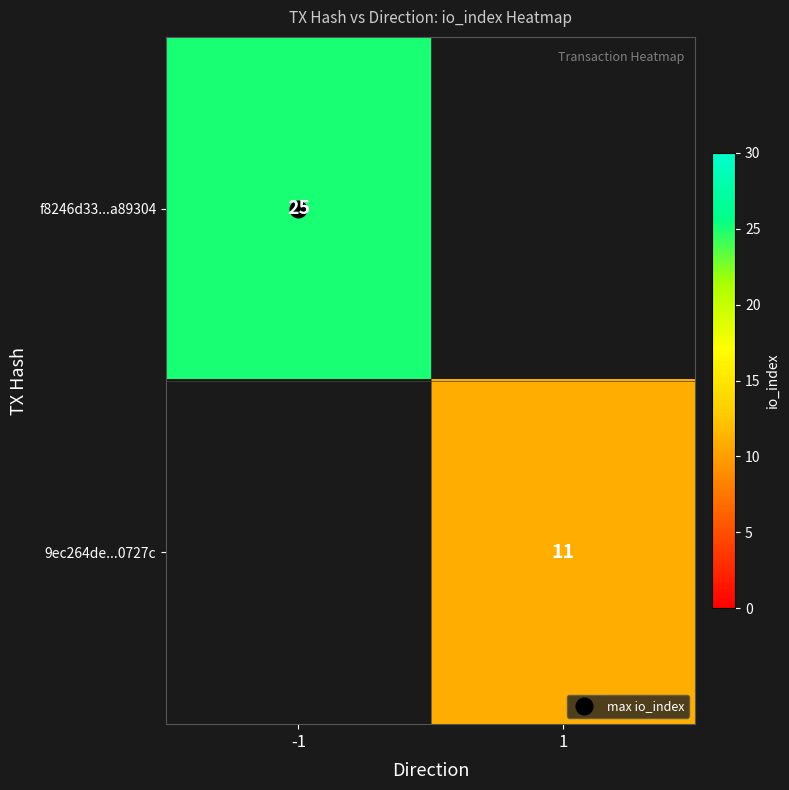

What is the approximate value of 9ec264de...0727c at 1, to the nearest 5?

10